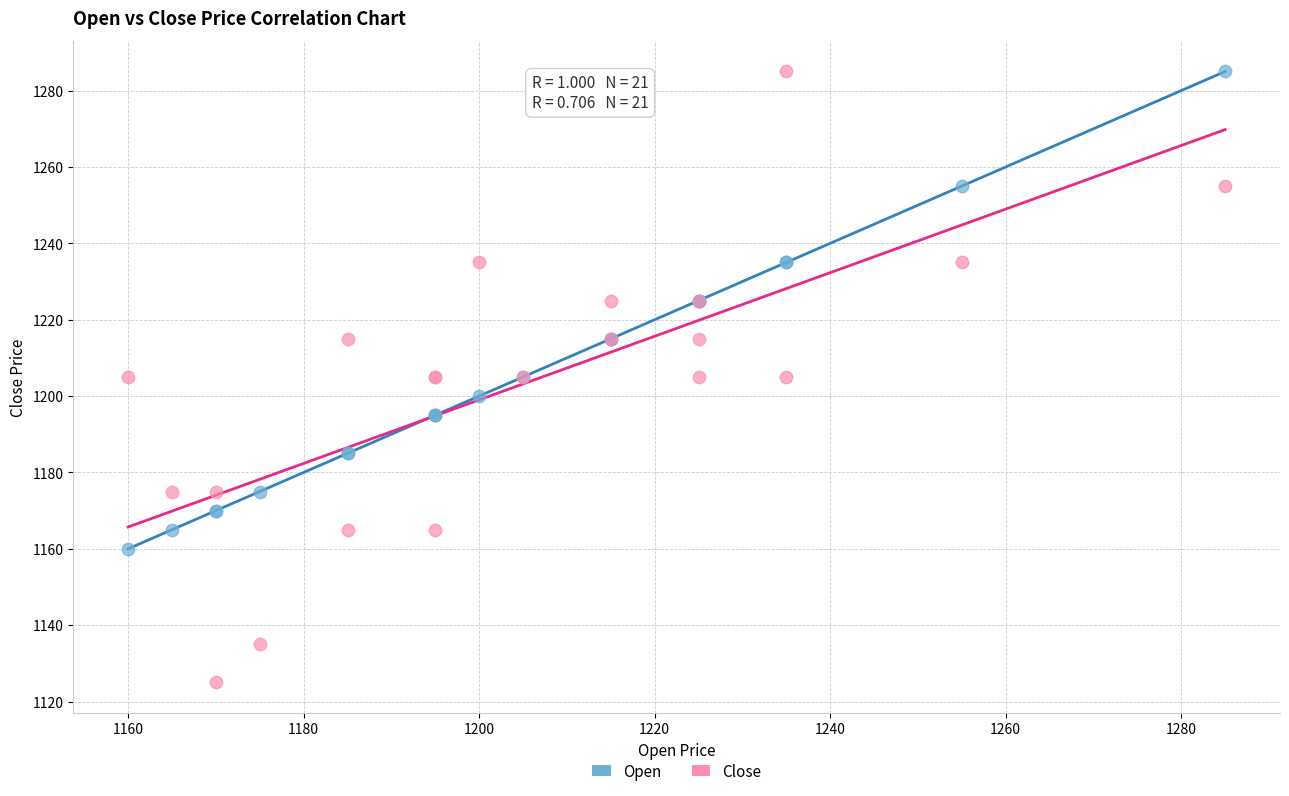

Which series has the largest Y range (max minus min)?

Close